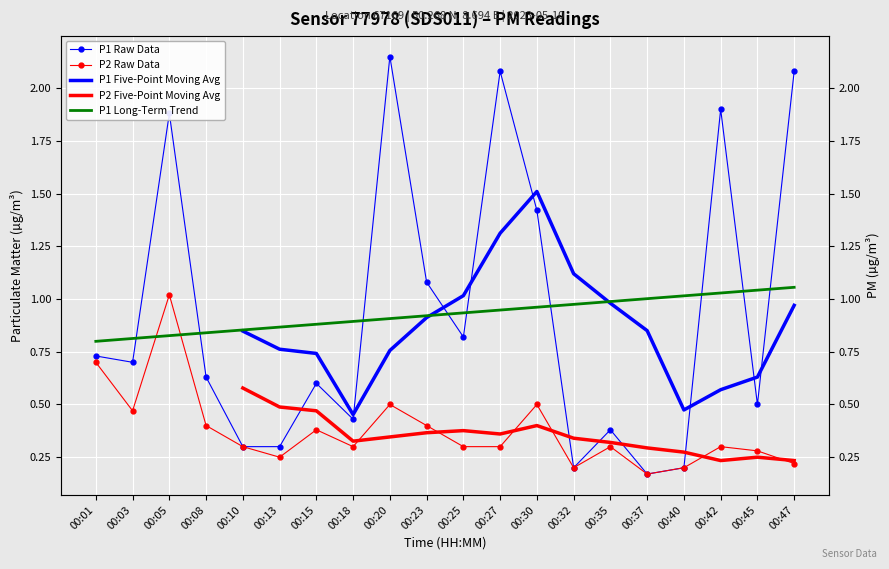

How many times do P2 Five-Point Moving Avg and P2 Raw Data cross each other?

6